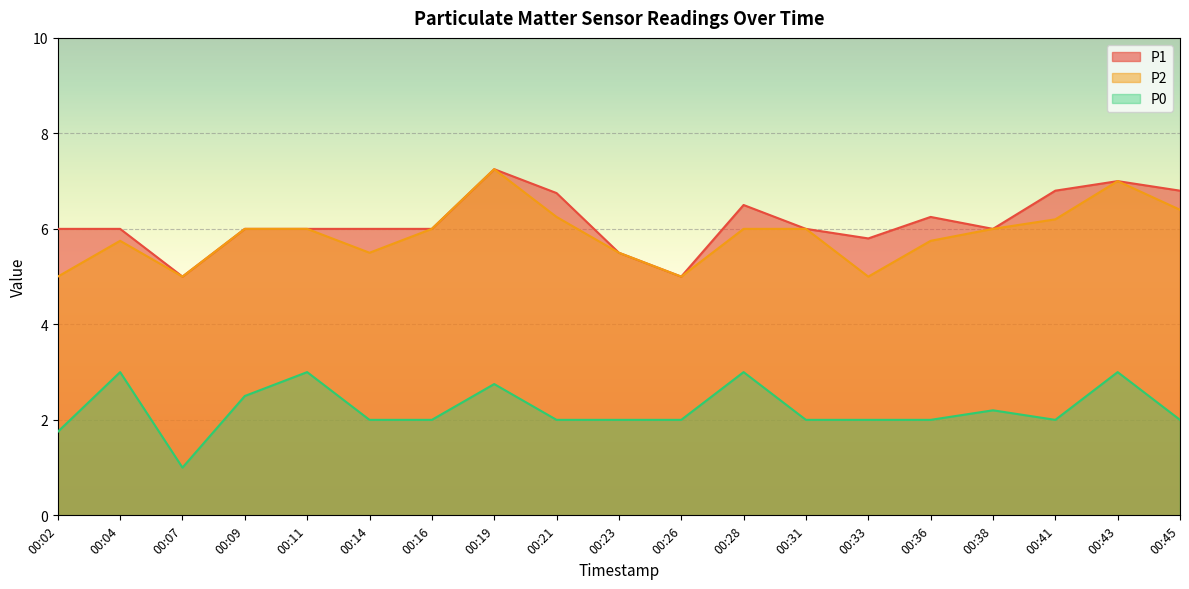

What is the difference between the highest and lowest values at 00:04?

3.0